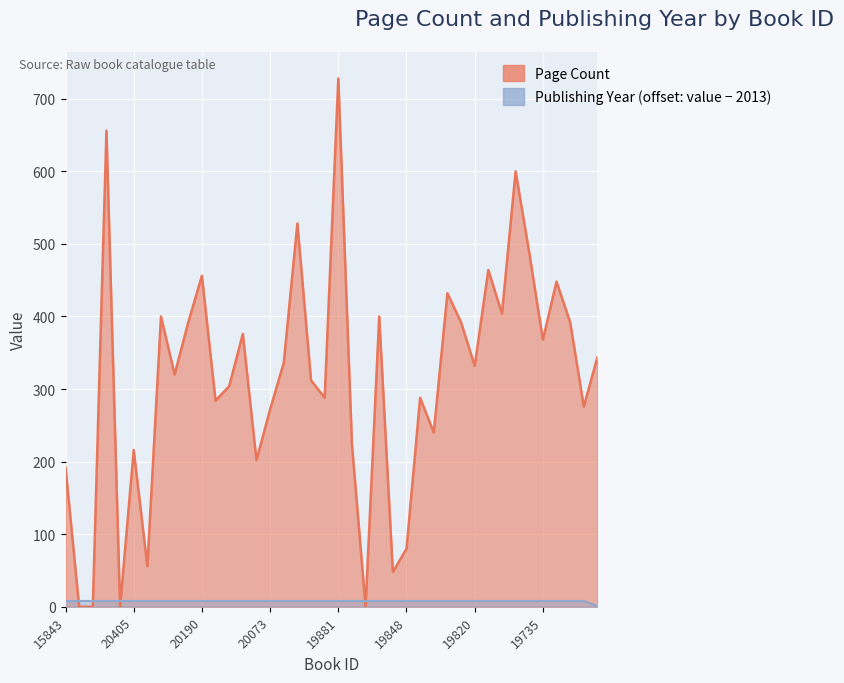

Is the value of Publishing Year at 20073 greater than the value of Page Count at 19881?

No